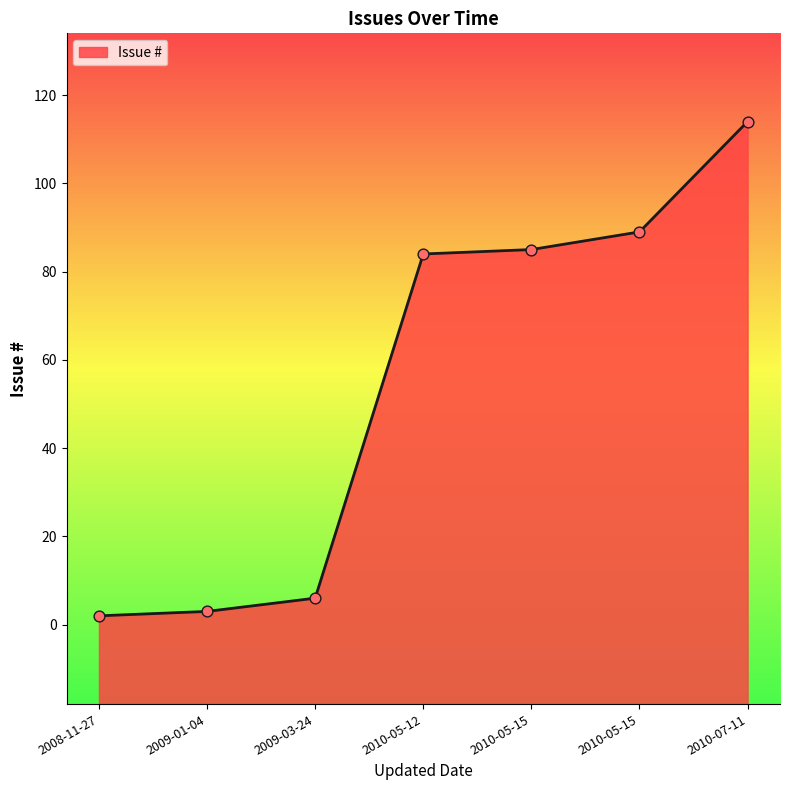

What is the change in value from 2009-03-24 to 2010-05-15?

+79